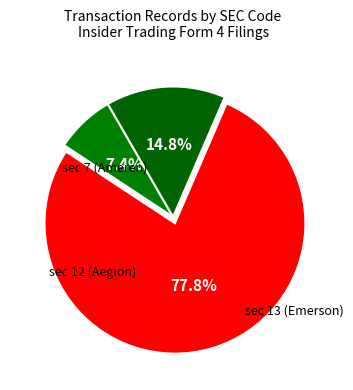

What portion of the pie excludes sec 13?

22.2%